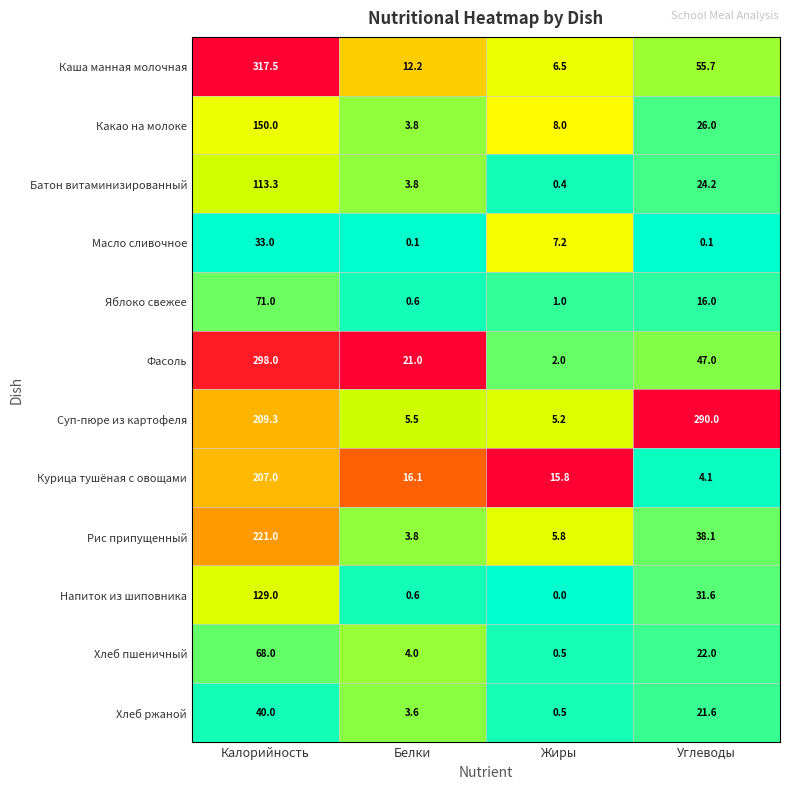

What is the difference between the maximum and minimum values in the Напиток из шиповника series?

129.0